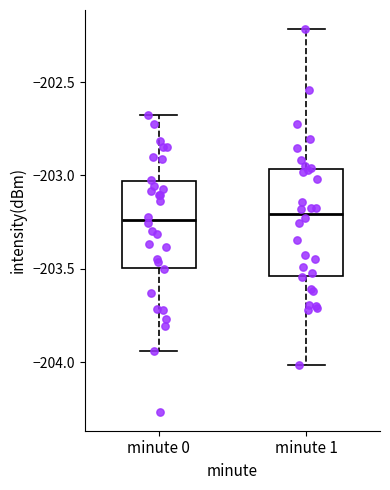

Reading left to right, read every box against the y-axis: the position of its median line, the range the box covers, and the ends of its whiskers. The values are not printed on the chart, so give them approximately, as read against the axis.

minute 0: median -203.25, box -203.50 to -203.05, whiskers -203.95 to -202.70
minute 1: median -203.20, box -203.55 to -202.95, whiskers -204.00 to -202.20